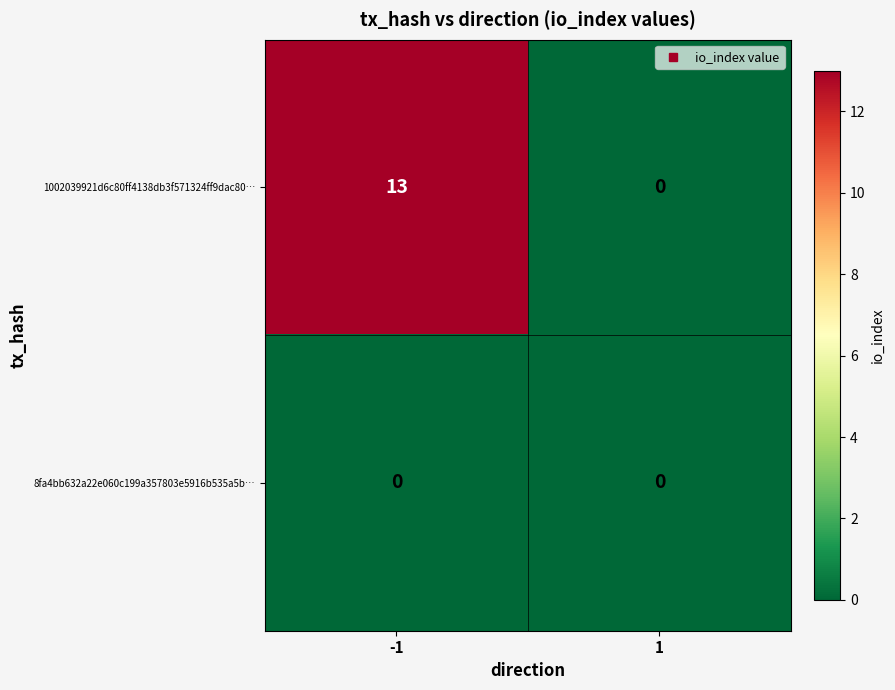

List the series in order of their peak value, highest first.

1002039921d6c80ff4138db3f571324ff9dac80…, 8fa4bb632a22e060c199a357803e5916b535a5b…